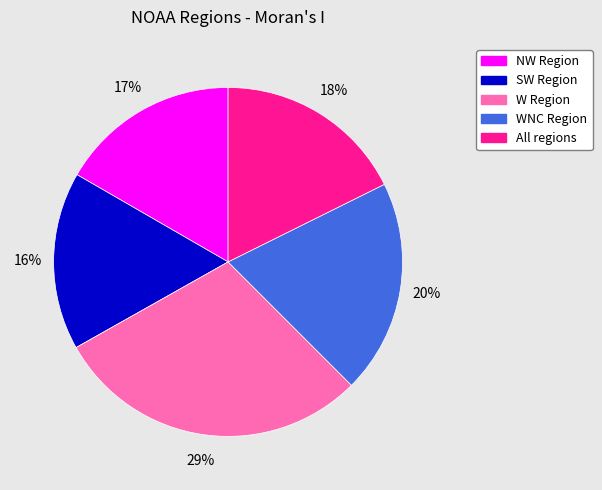

Which has a higher value, WNC Region or All regions?

WNC Region